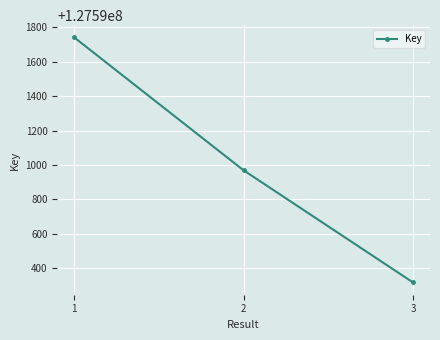

What is the ratio of the value at 2 to the value at 3?

1.0